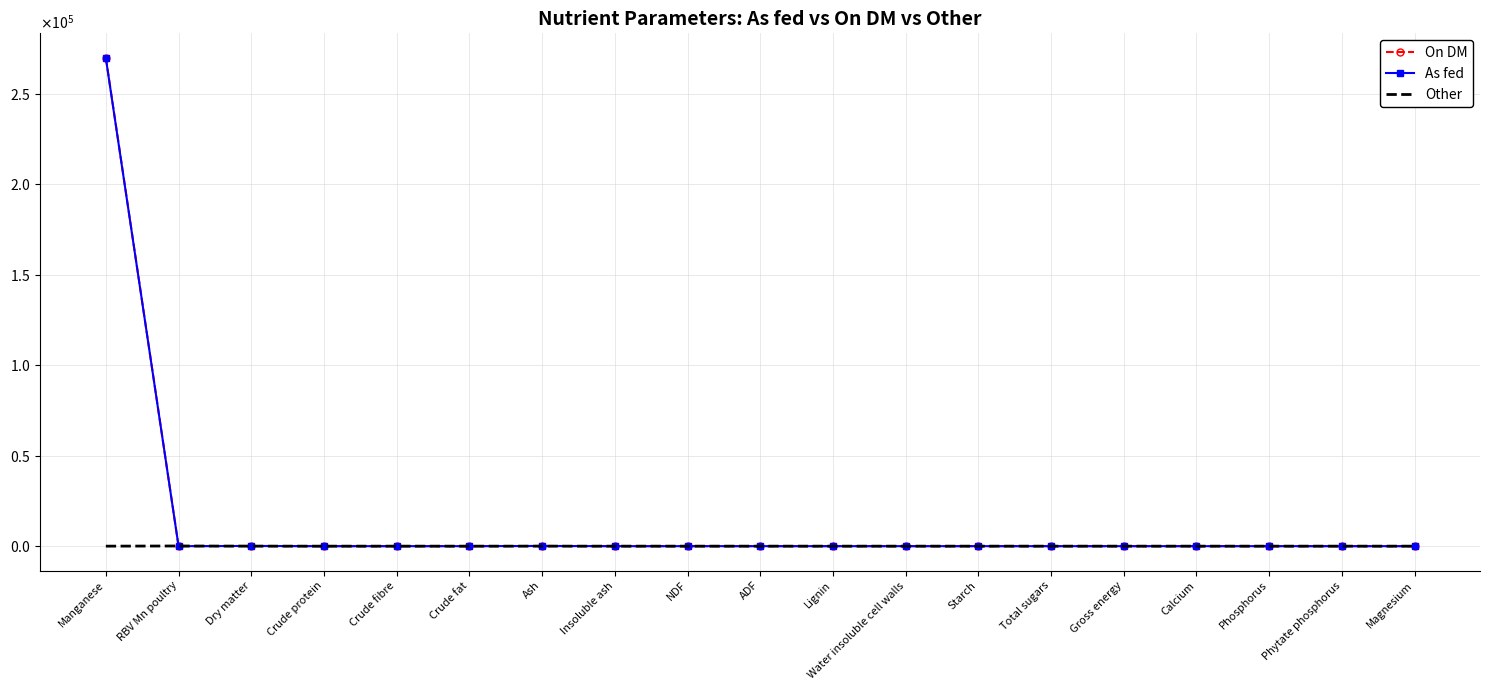

Which series has the largest range (max minus min)?

On DM